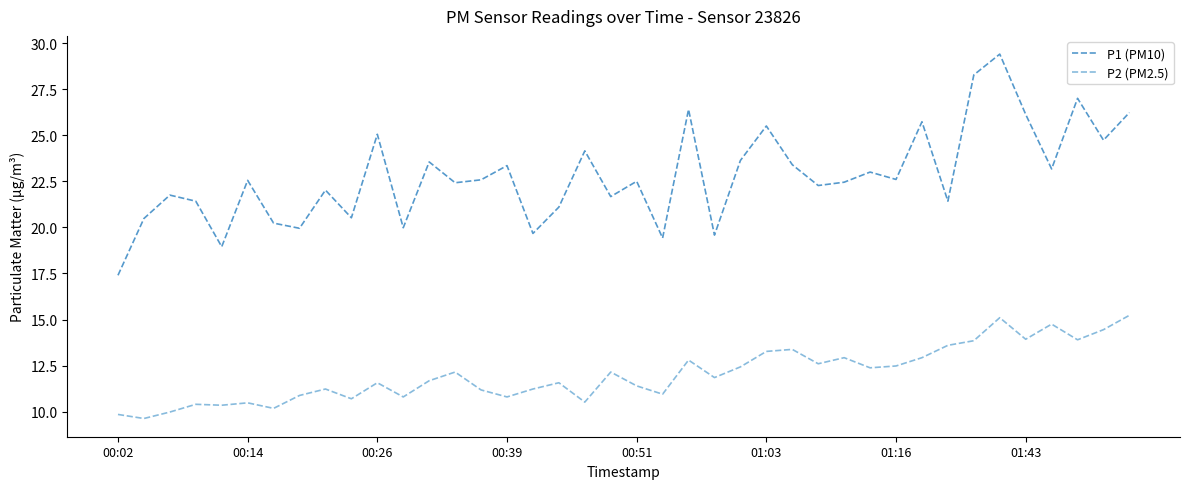

What is the difference between the maximum and minimum values in the P2 (PM2.5) series?

5.6